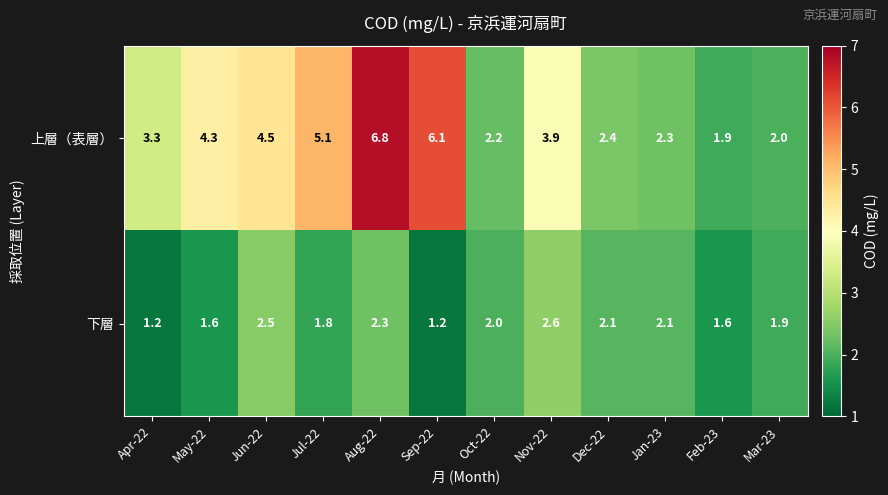

What is the difference between the highest and lowest values at Sep-22?

4.9